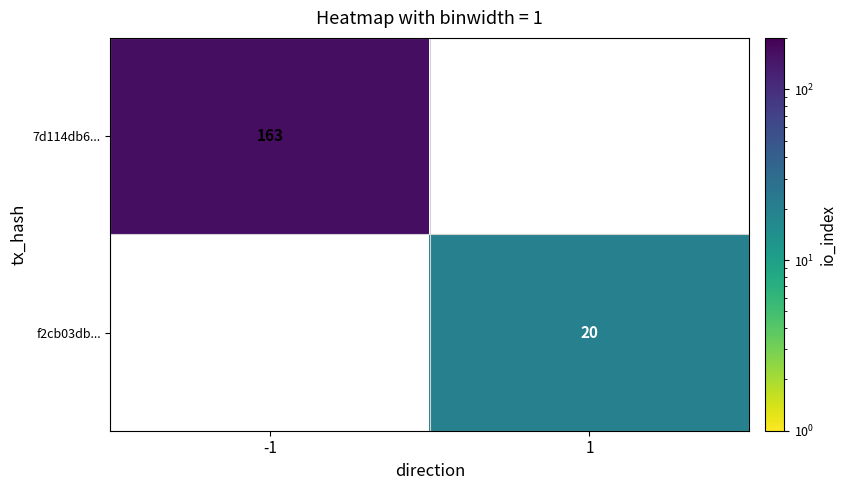

At which category is the sum across all series the highest?

-1